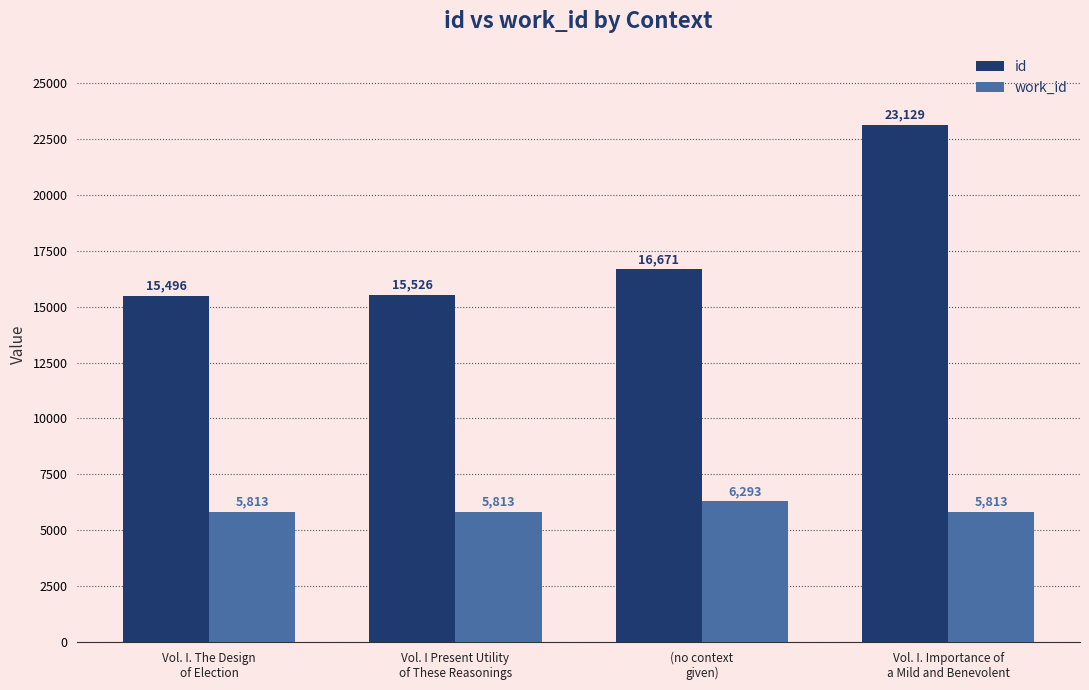

Does the chart contain stacked bars?

No